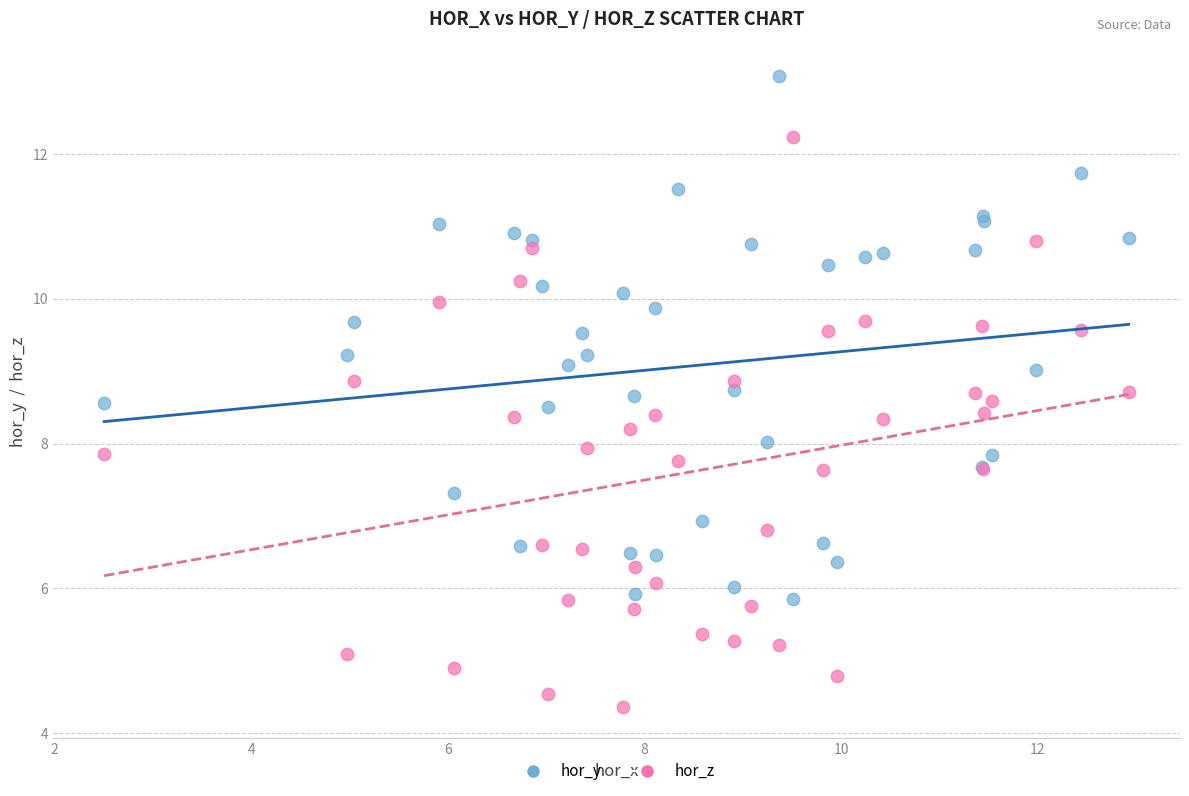

Which series contains the lowest Y value?

hor_z